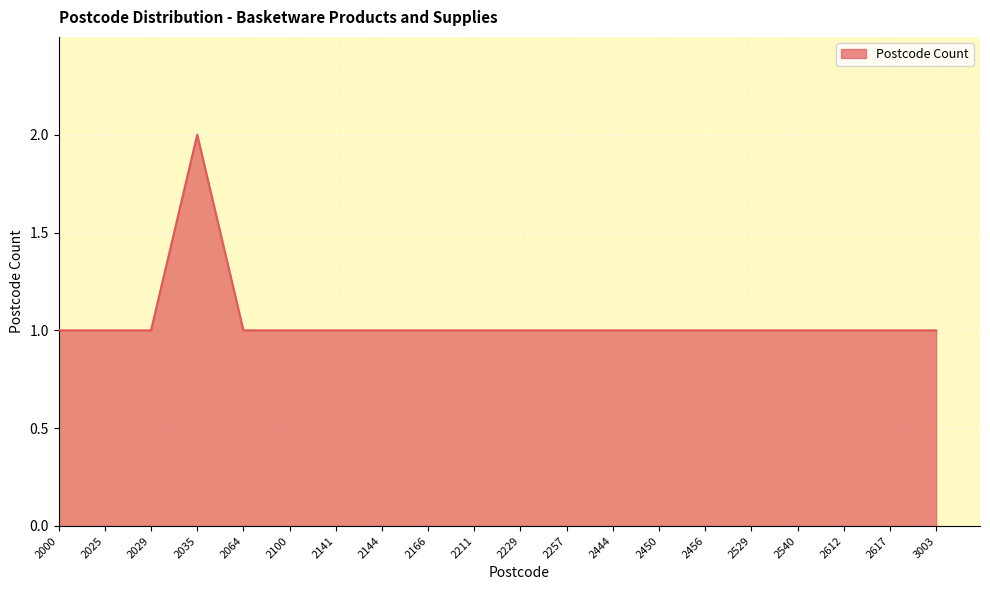

Approximately how many times larger is the value at 2540 compared to 2617?

1.0